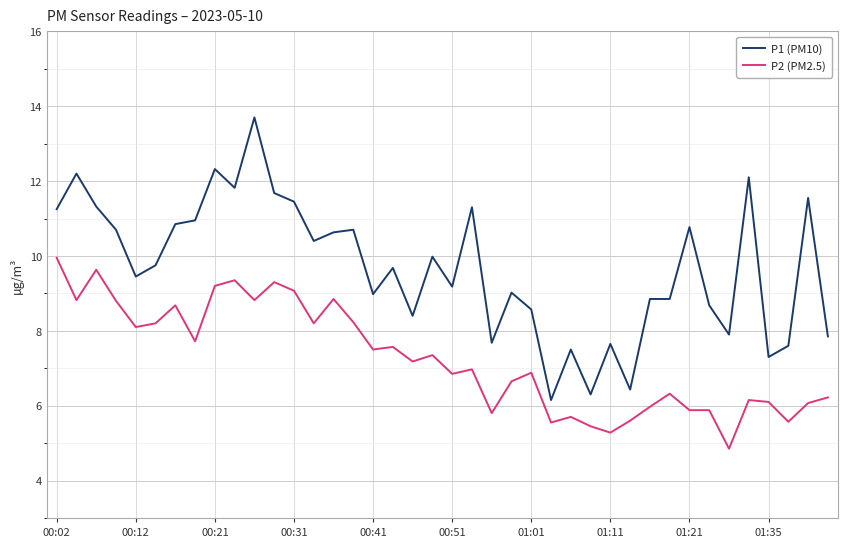

What is the sum of all P2 (PM2.5) values?

290.3